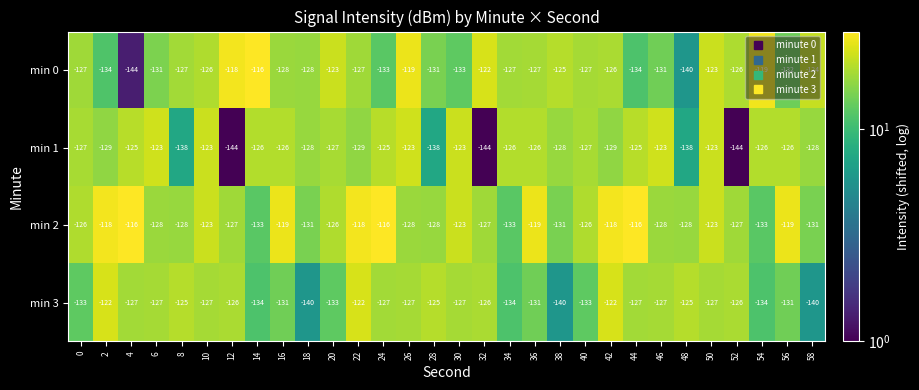

At which label is min 0 closest to -130?

6